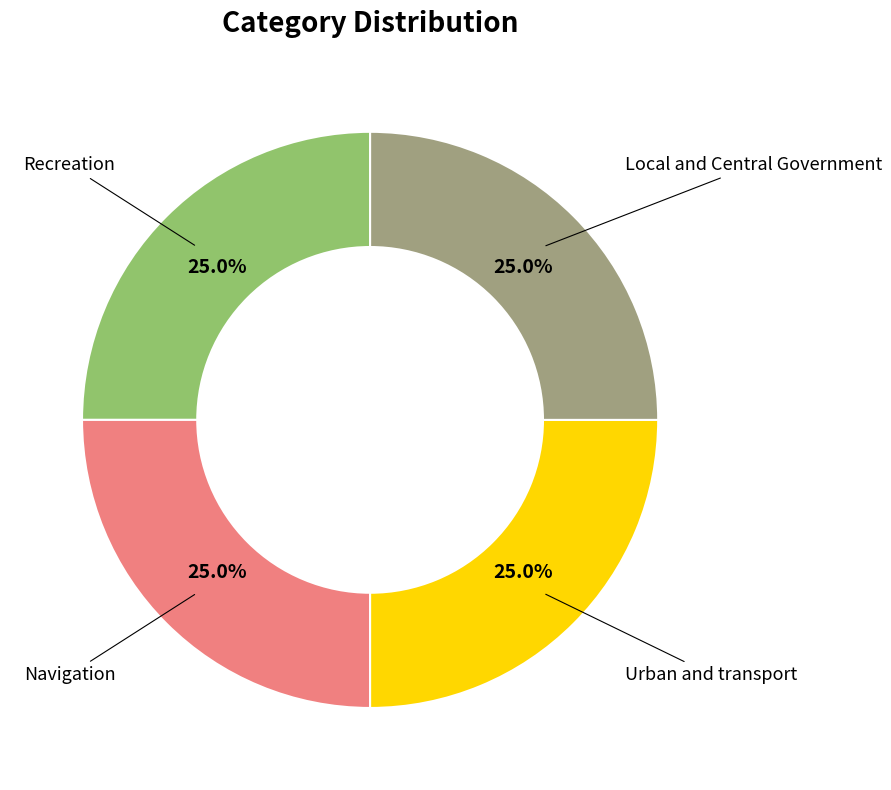

Is there any slice that represents more than half of the pie?

No